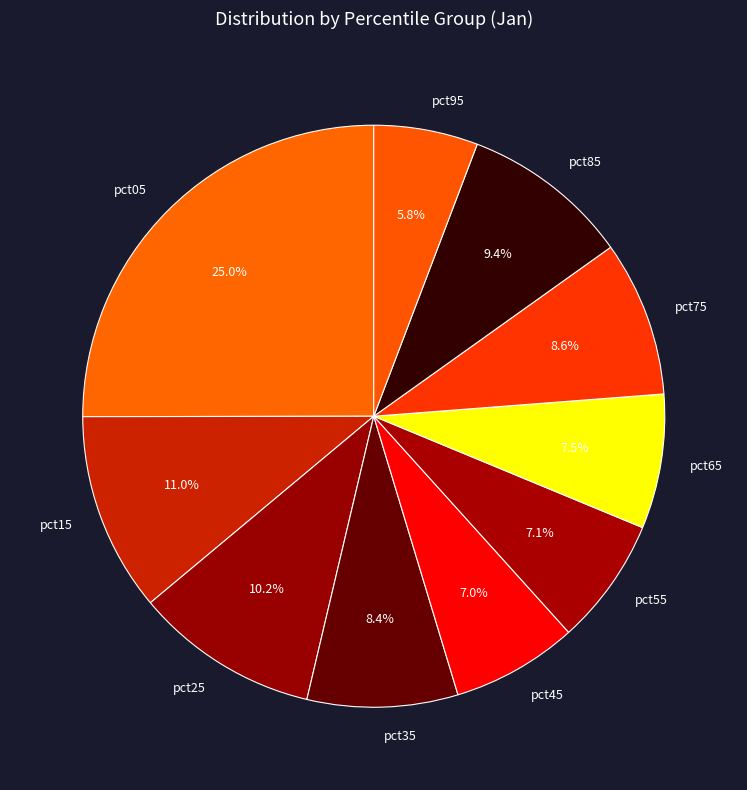

Which has a higher value, pct95 or pct45?

pct45